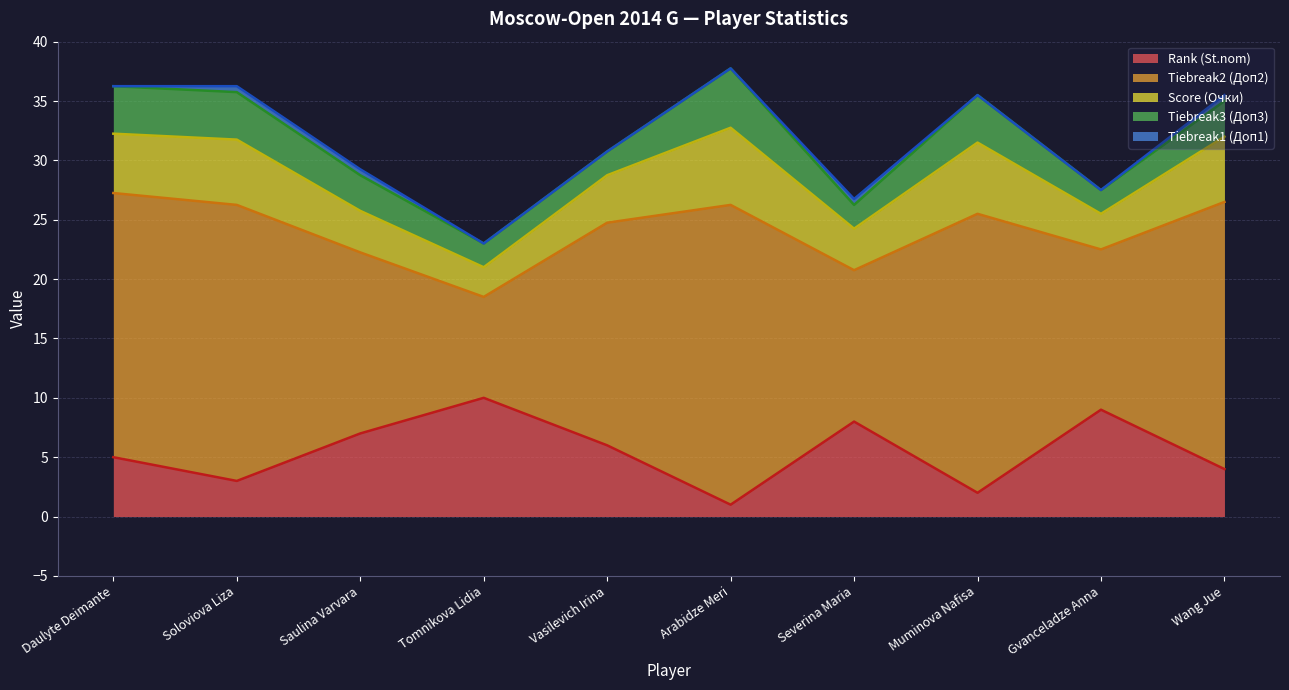

Read the Tiebreak1 (Доп1) value at Wang Jue.

0.5